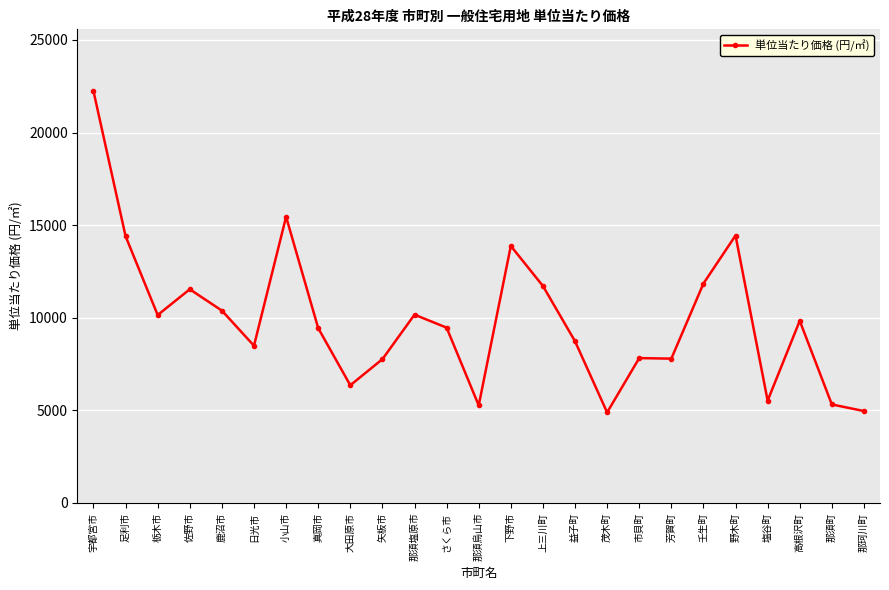

What is the value of the 7th point from the left?

15452